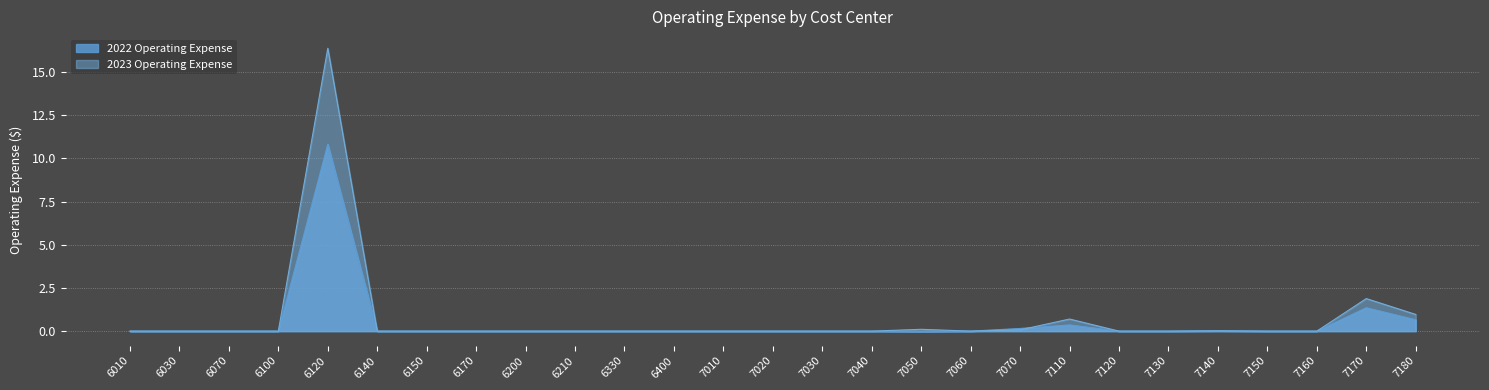

How many times do 2022 Operating Expense and 2023 Operating Expense cross each other?

1